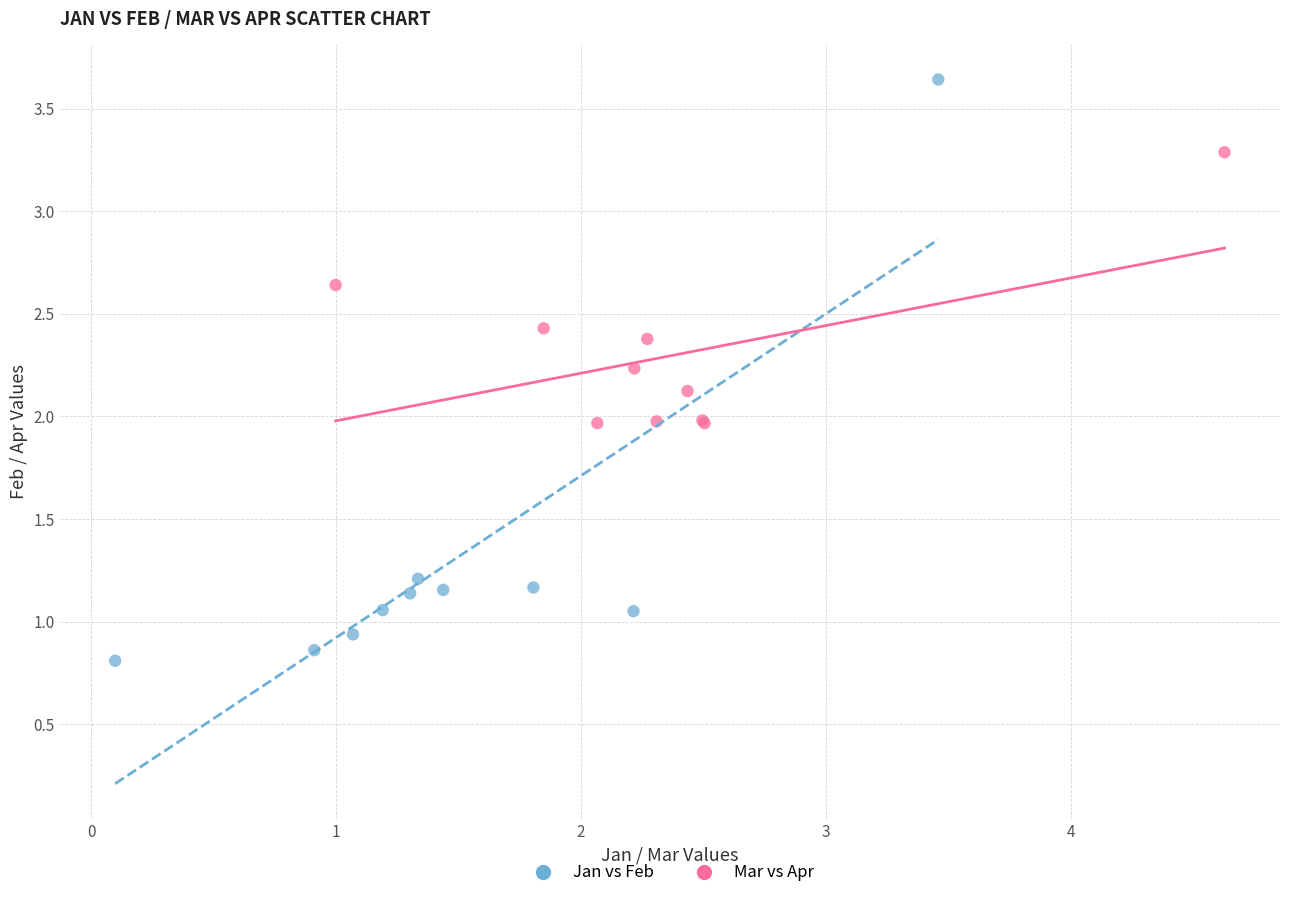

Which series has the widest spread of Y values?

Jan vs Feb